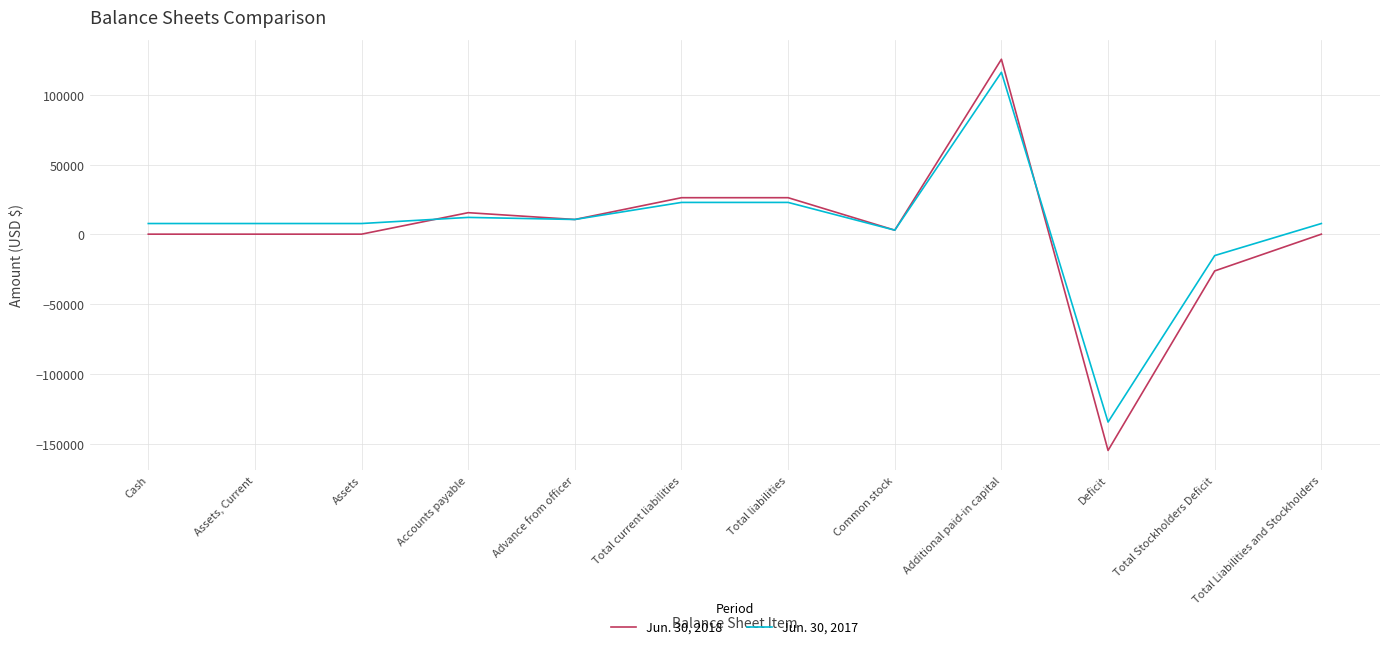

How many categories are shown in the chart?

12